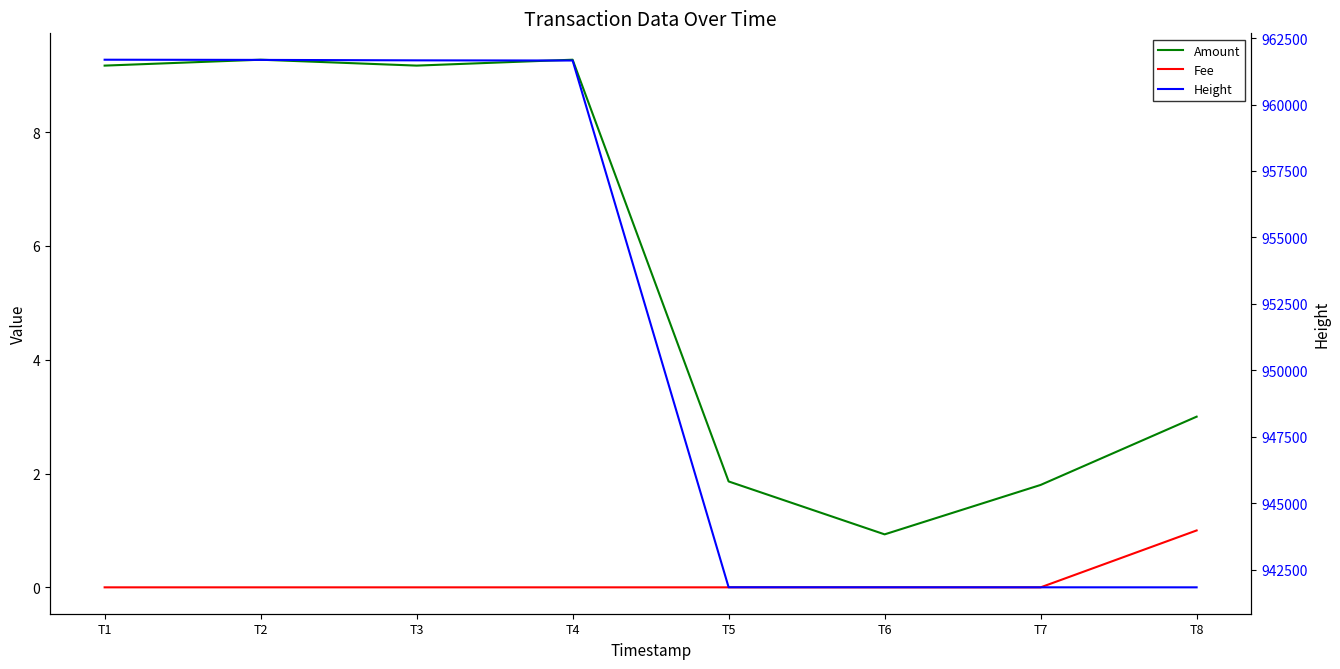

True or false: Height has more than 2 points higher than both neighbors.

False